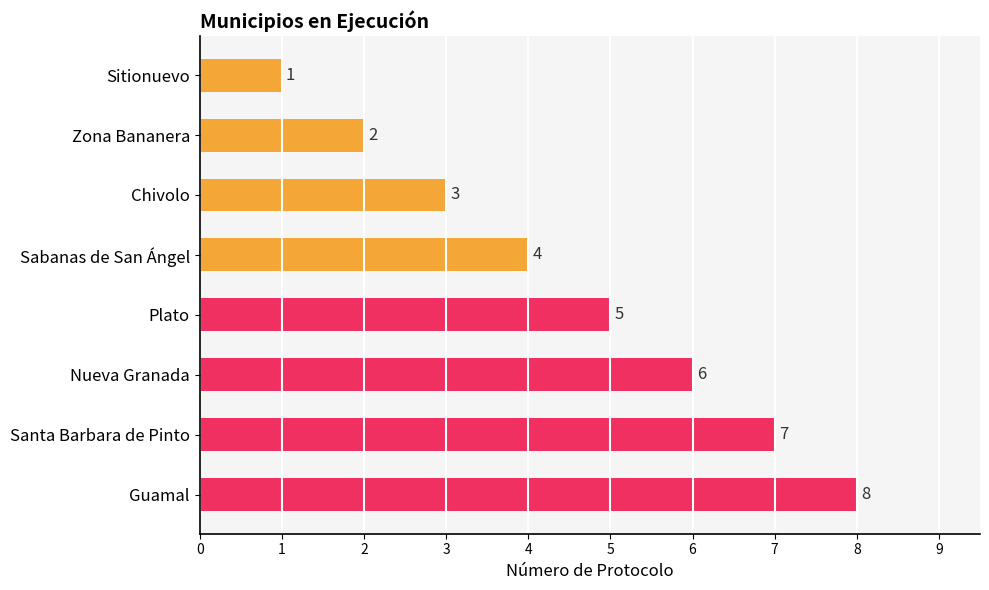

Does the chart contain stacked bars?

No